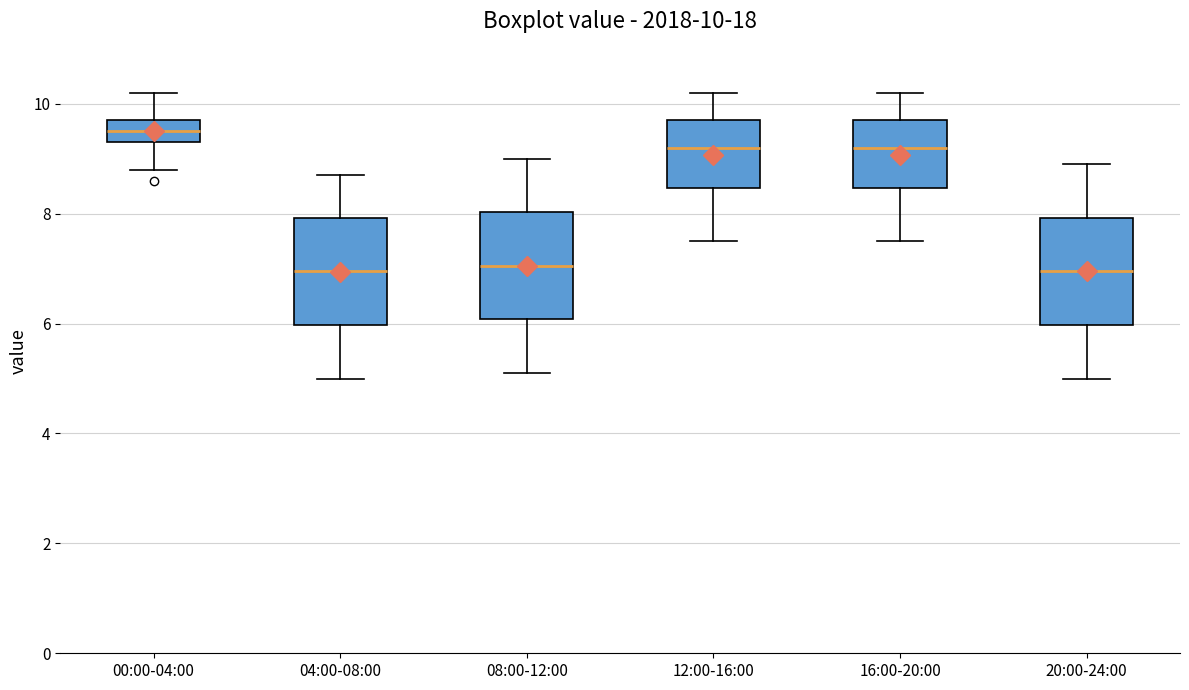

Which box has the highest median line?

00:00-04:00